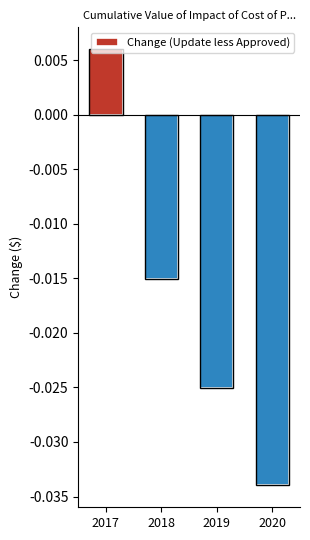

Is it true that the value at 2019 is -44903?

False